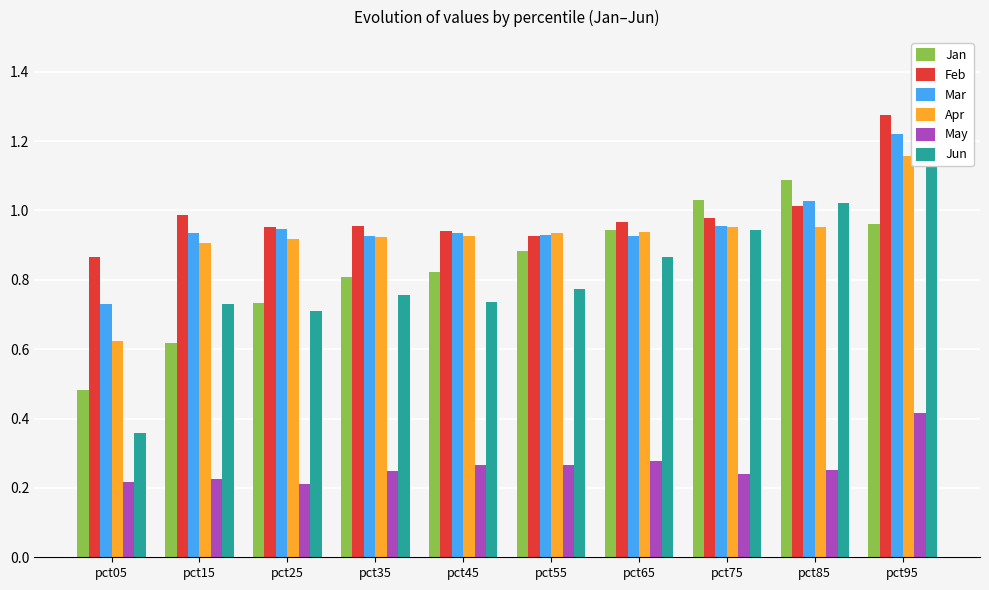

What is the minimum value shown in the chart?

0.2